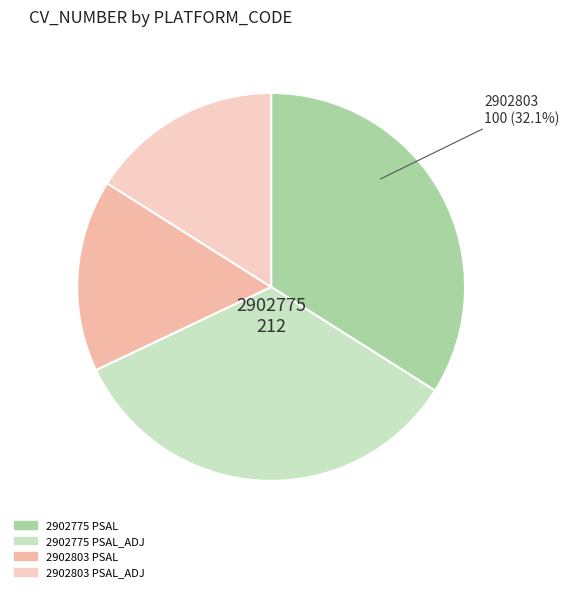

Is it true that 2902775 (PSAL) is 34% of the pie?

True